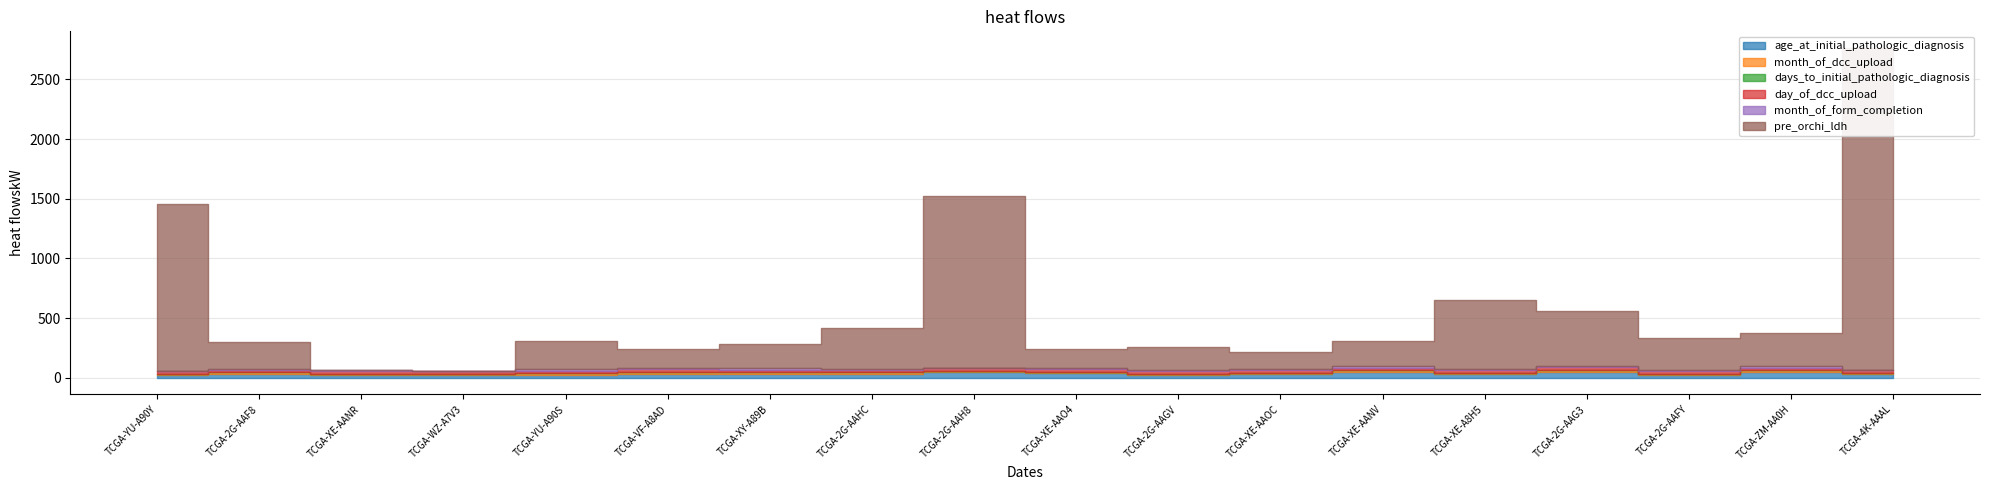

True or false: days_to_initial_pathologic_diagnosis and pre_orchi_ldh cross at least once.

False